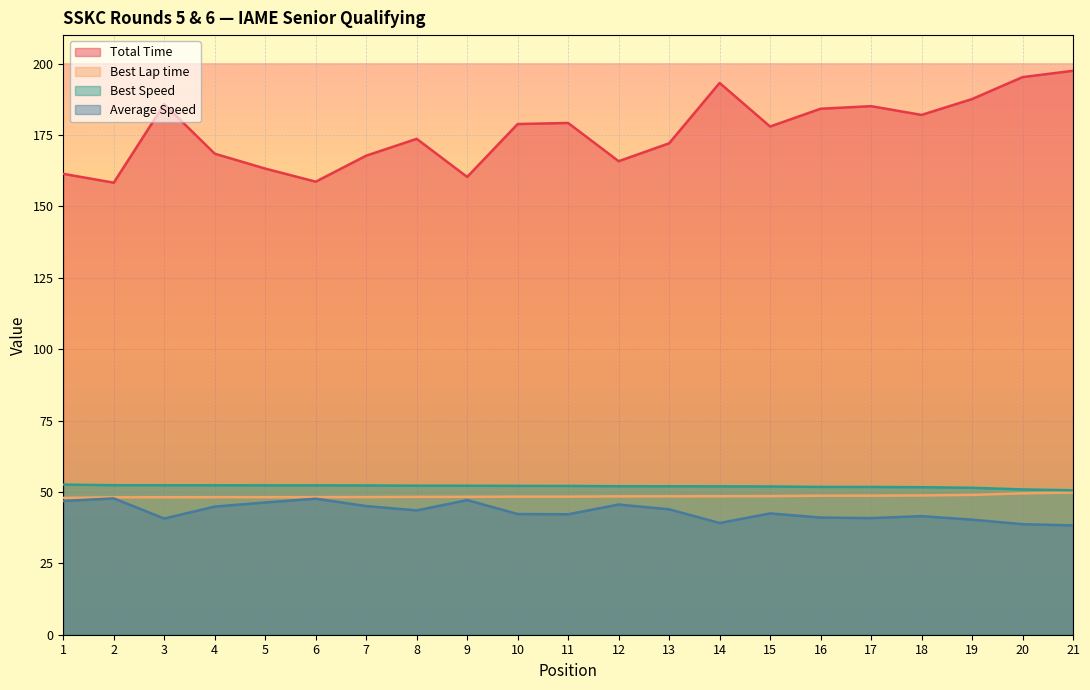

At which category does the chart reach its minimum across all series?

21